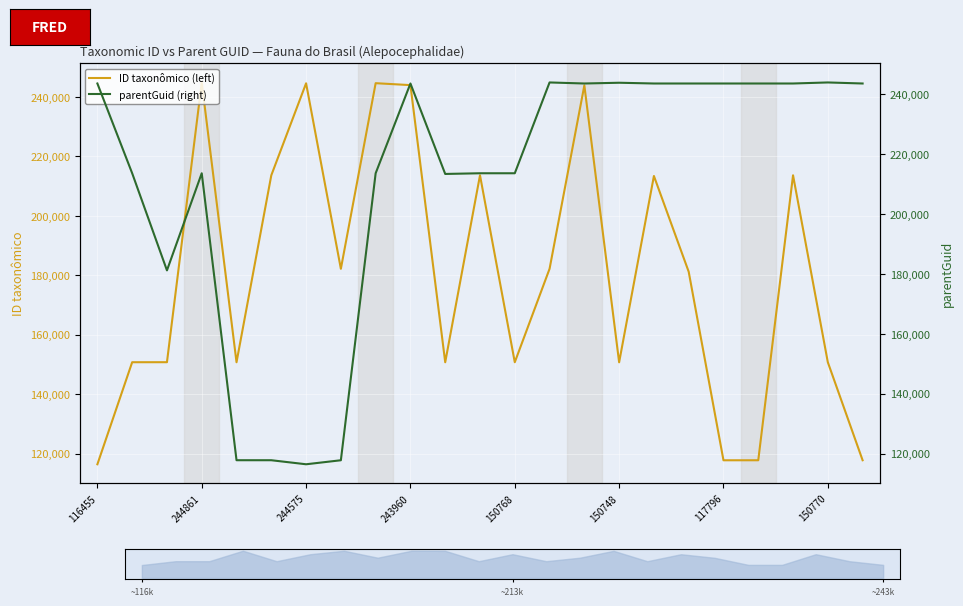

True or false: ID taxonômico (left) has a value of 76388 at 150768.

False